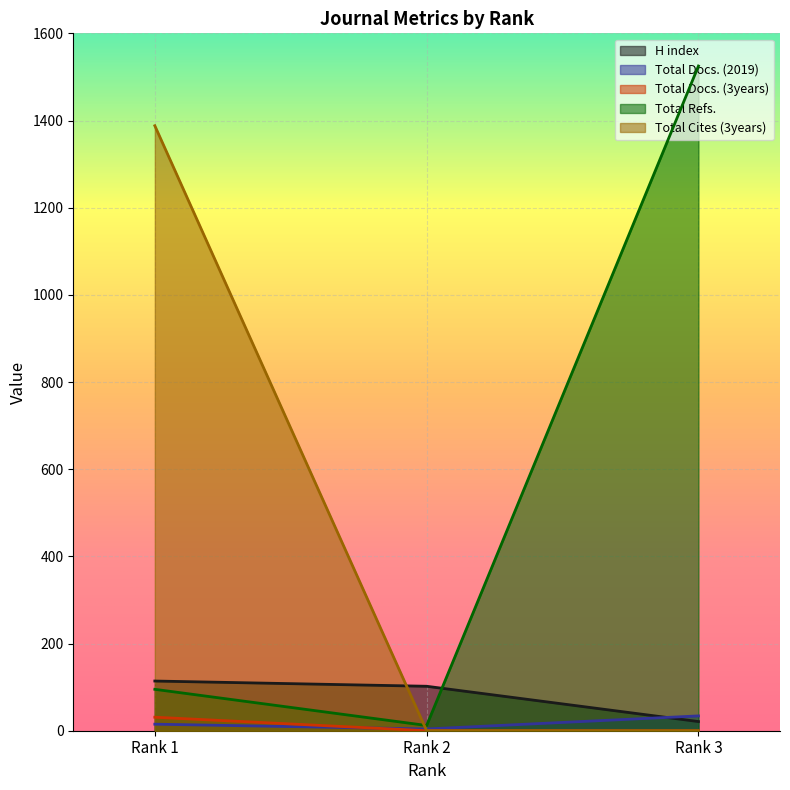

How many lines are shown in the chart?

5